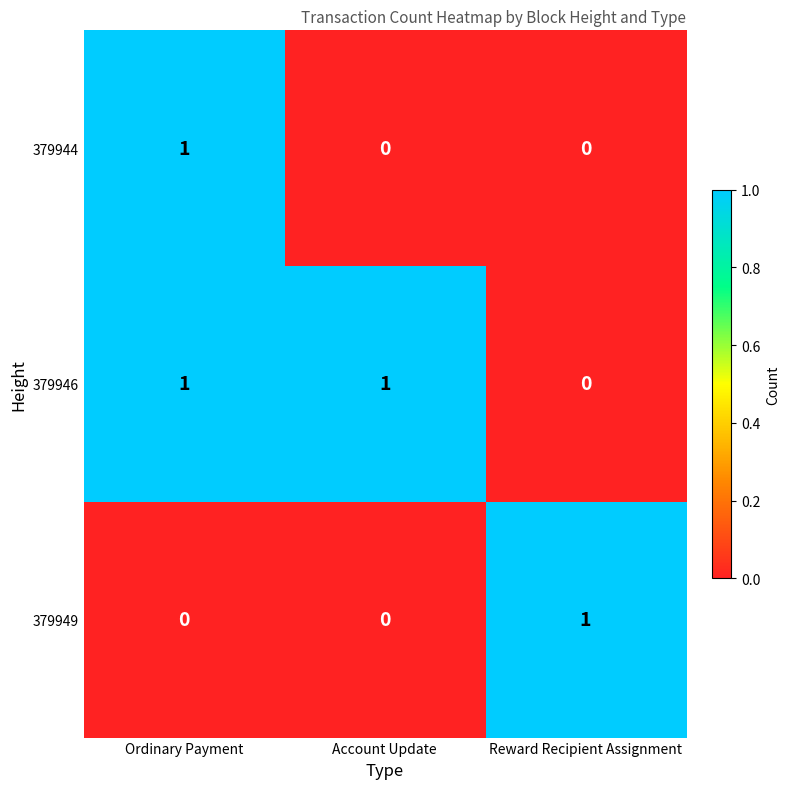

Is it true that 379944 equals 1 at Account Update?

False